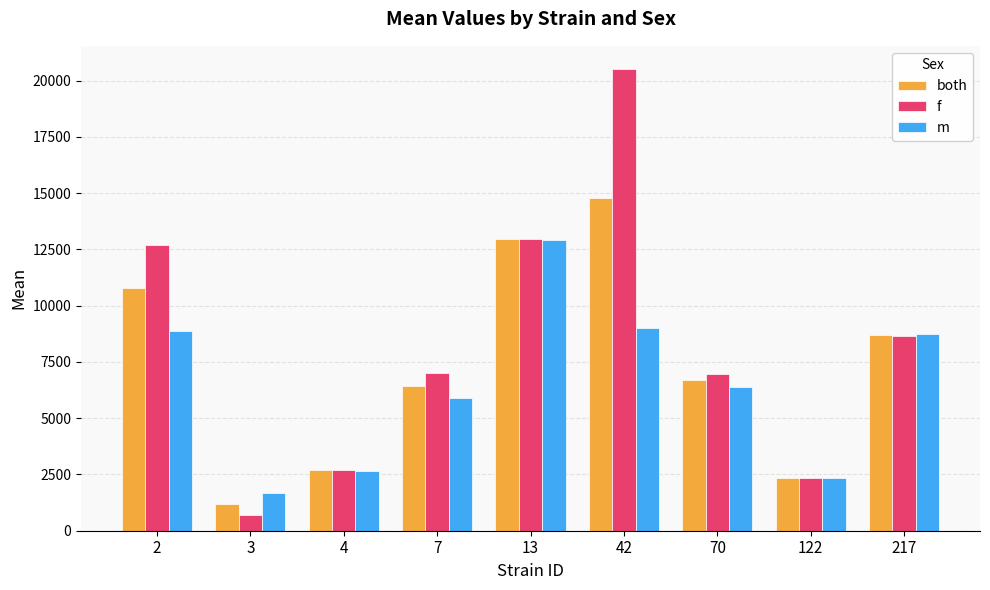

What is the total value across all series at 4?

8033.1